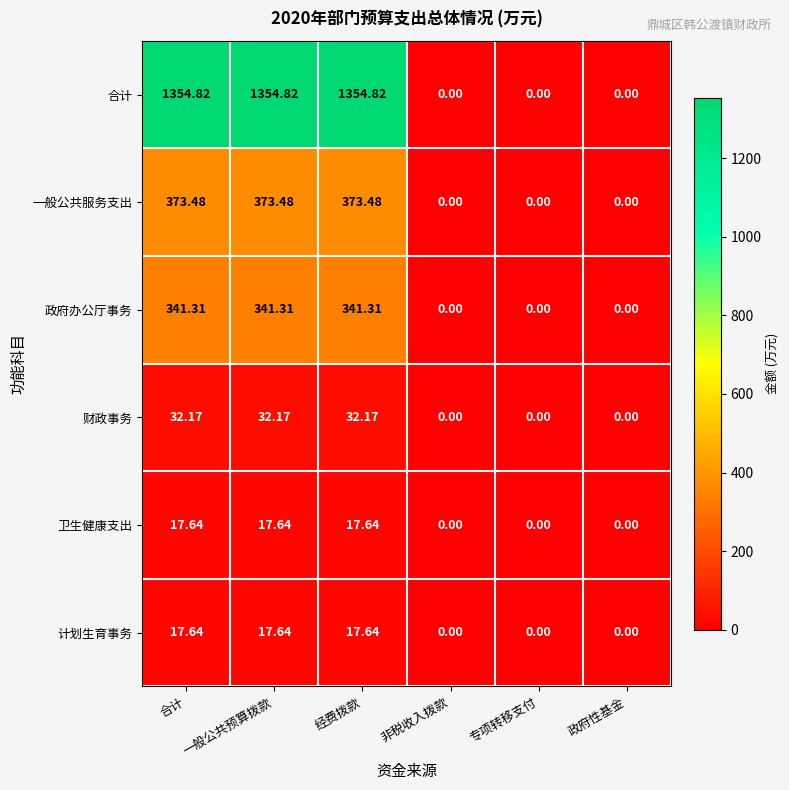

At which label does 政府办公厅事务 first exceed 341?

合计